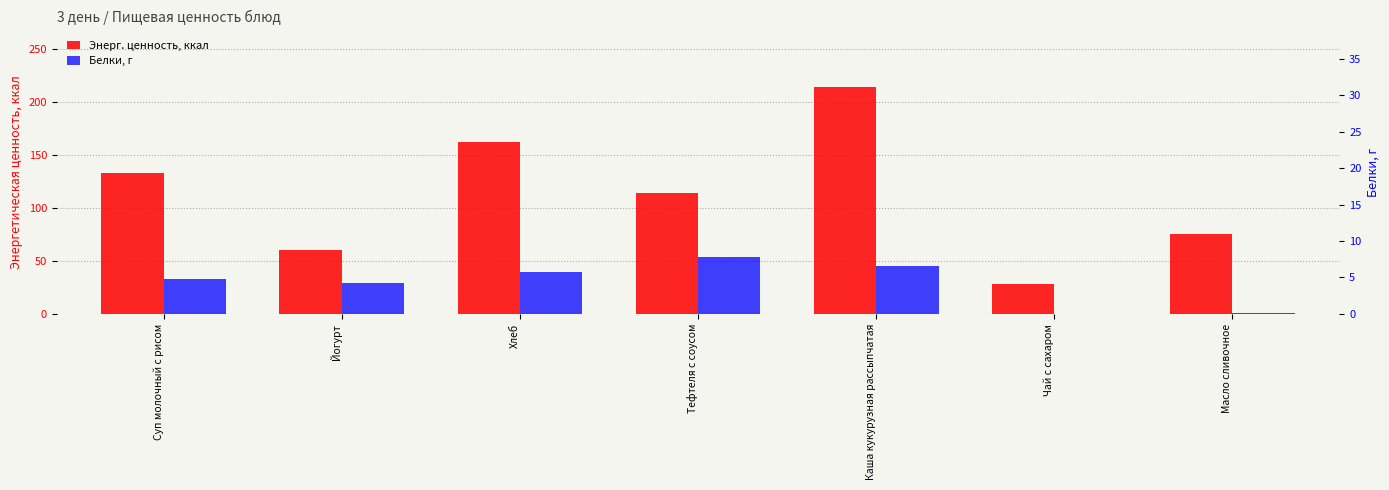

Is it true that Энерг. ценность, ккал equals 243.8 at Хлеб?

False